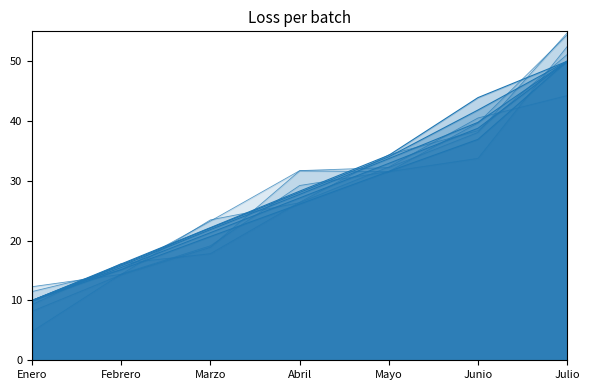

Reading left to right, what are all the values shown in this chart?

Total de ingresos: Enero=10.0	Febrero=15.5	Marzo=21.3	Abril=27.1	Mayo=32.9	Junio=38.8	Julio=50.0
Impuestos: Enero=10.0	Febrero=15.8	Marzo=21.8	Abril=27.7	Mayo=33.7	Junio=39.8	Julio=50.0
Remuneración de asalariados: Enero=10.0	Febrero=16.1	Marzo=22.2	Abril=28.3	Mayo=34.3	Junio=43.9	Julio=50.0
Total de gastos: Enero=10.0	Febrero=16.0	Marzo=22.1	Abril=28.1	Mayo=34.0	Junio=41.8	Julio=50.0
Otros ingresos corrientes: Enero=10.0	Febrero=15.2	Marzo=20.7	Abril=26.1	Mayo=31.6	Junio=36.9	Julio=50.0